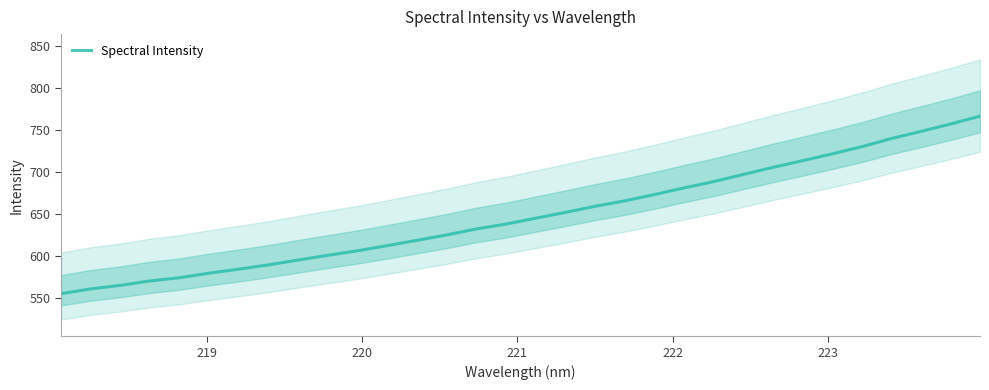

What is the greatest value displayed?

766.3